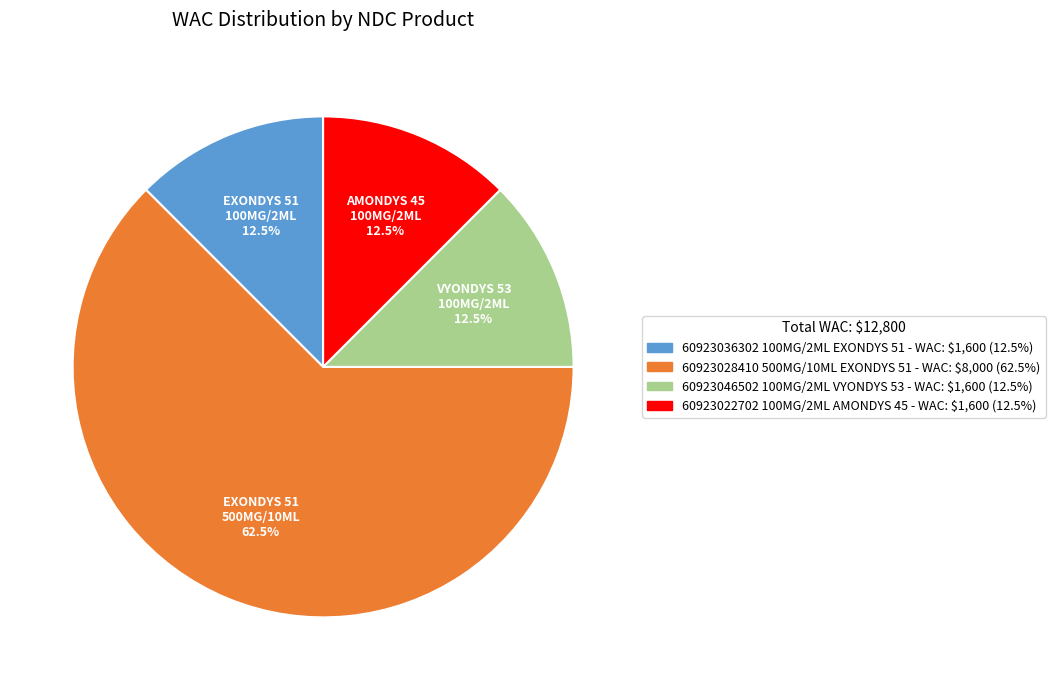

Count the number of slices in the pie.

4